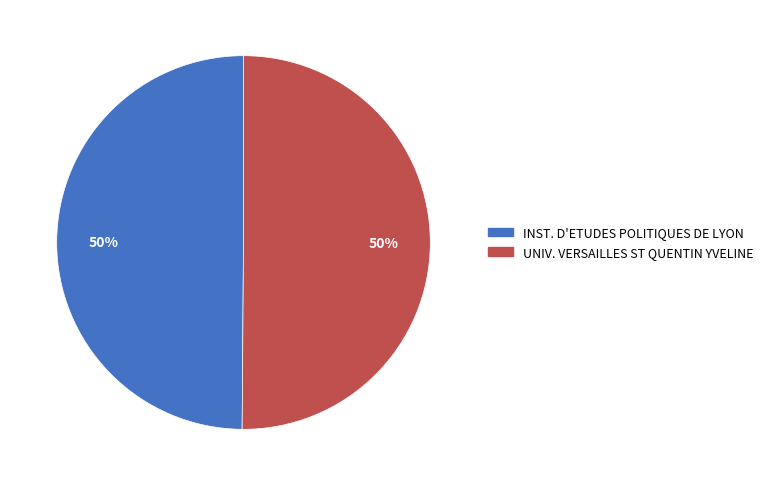

Is the sum of UNIV. VERSAILLES ST QUENTIN YVELINE and INST. D'ETUDES POLITIQUES DE LYON greater than half?

Yes